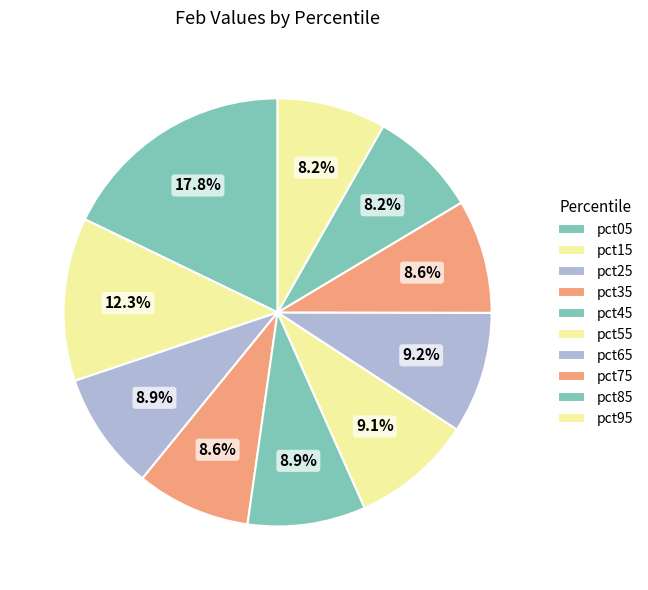

What percentage is the pct75 slice, to the nearest percent?

9%